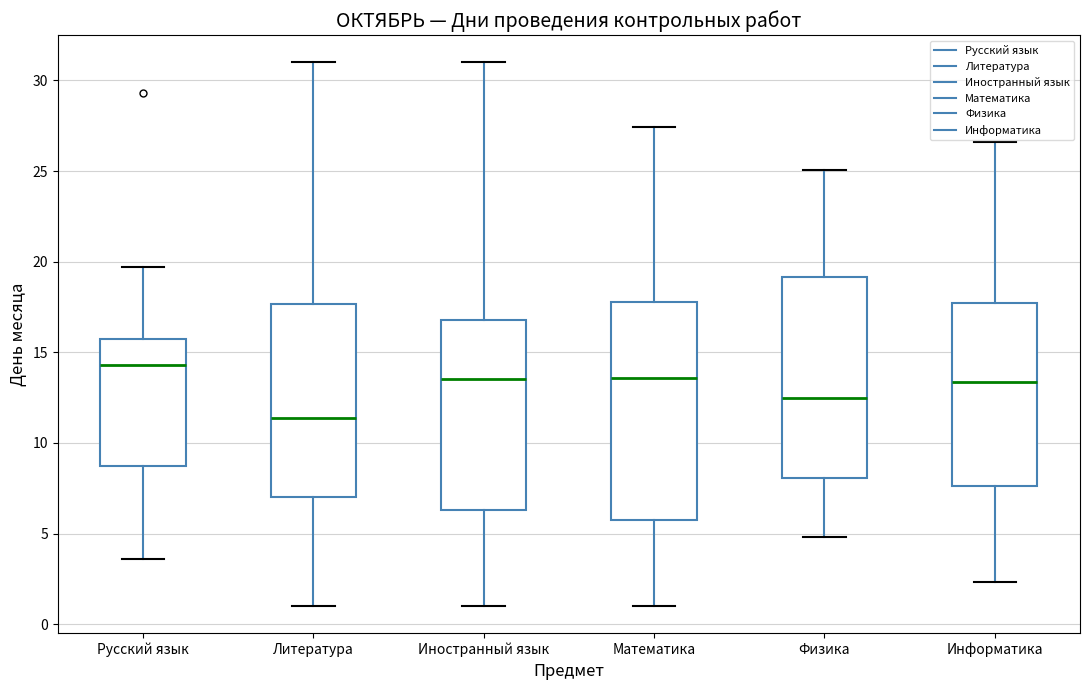

Which box has the lowest median line?

Литература